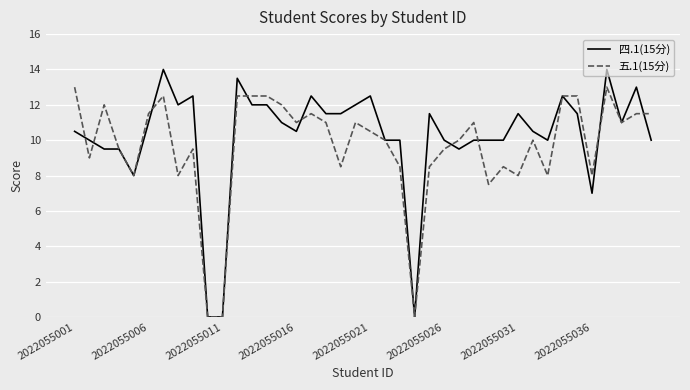

Rank the series by their maximum value, from highest to lowest.

四.1(15分), 五.1(15分)